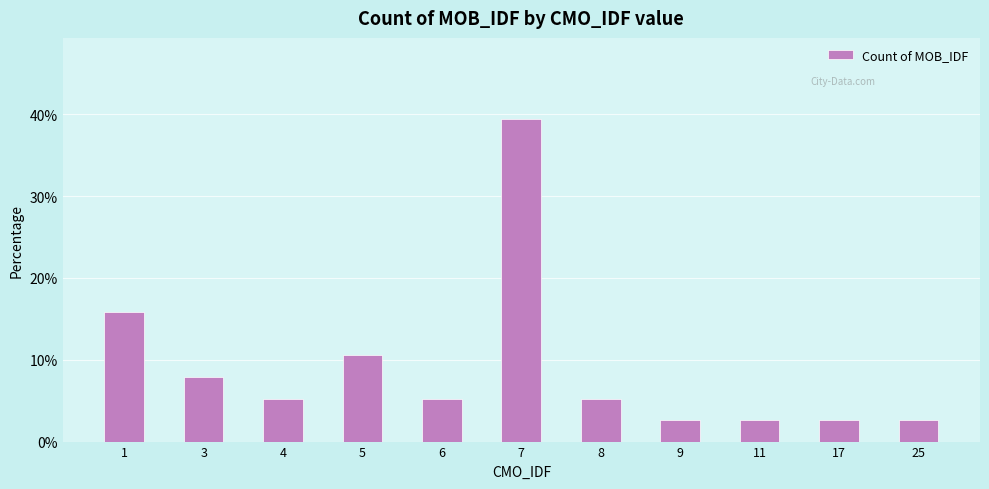

Reading right to left, what are all the values shown in this chart?

2.6	2.6	2.6	2.6	5.3	39.5	5.3	10.5	5.3	7.9	15.8